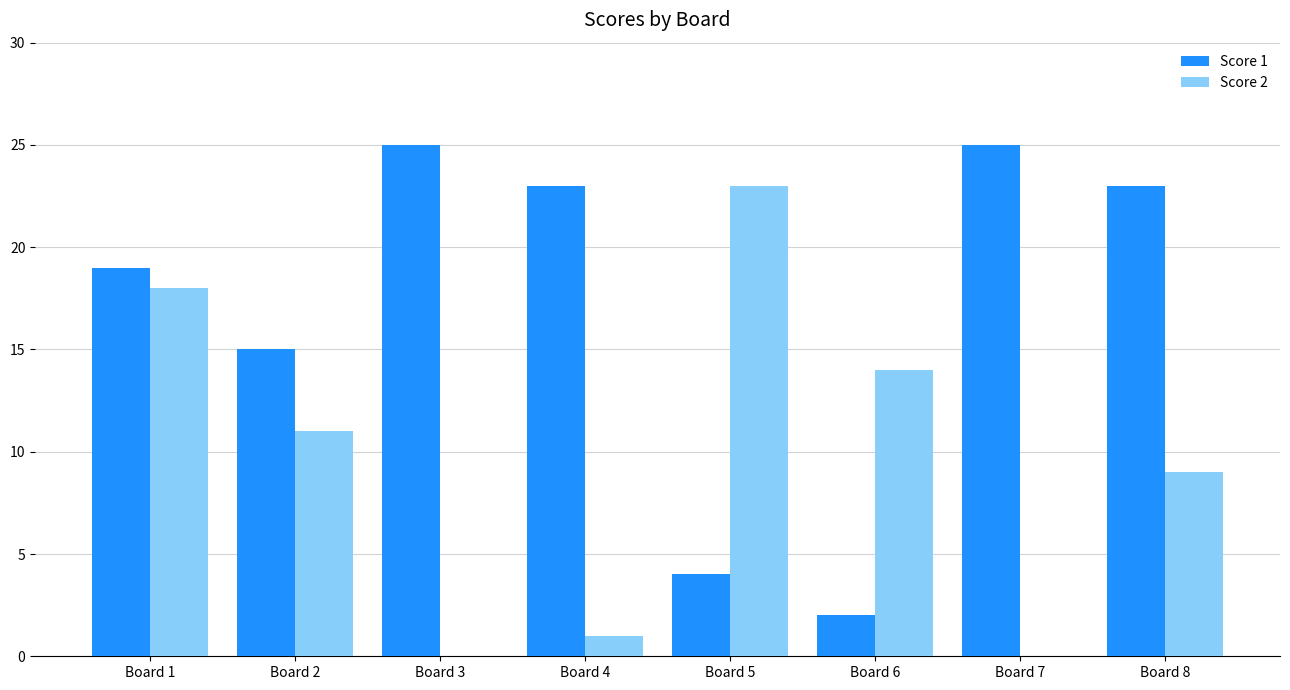

What is the highest value of the Score 2 series?

23